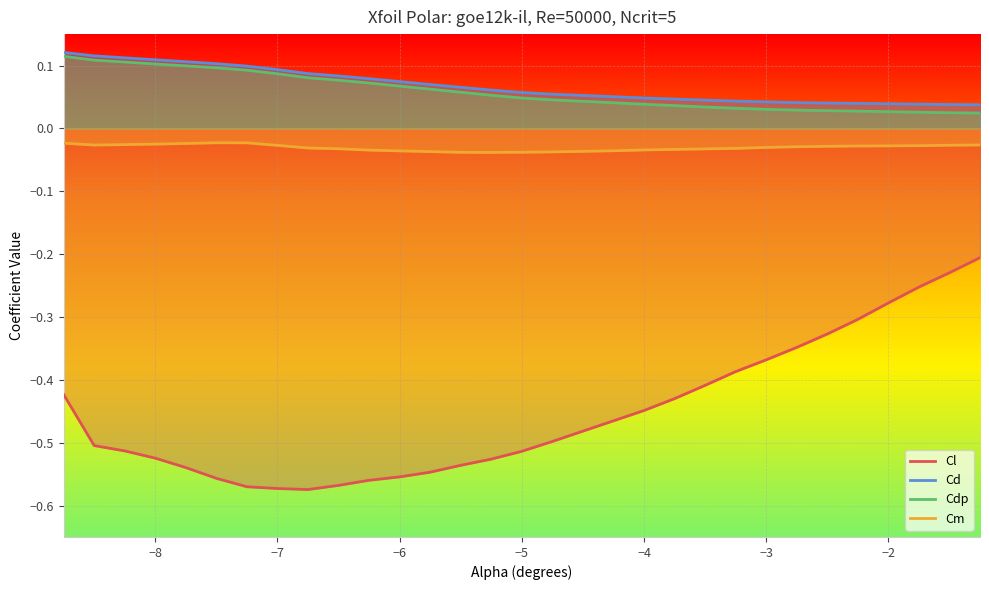

Is this an area chart (filled region under the line)?

No